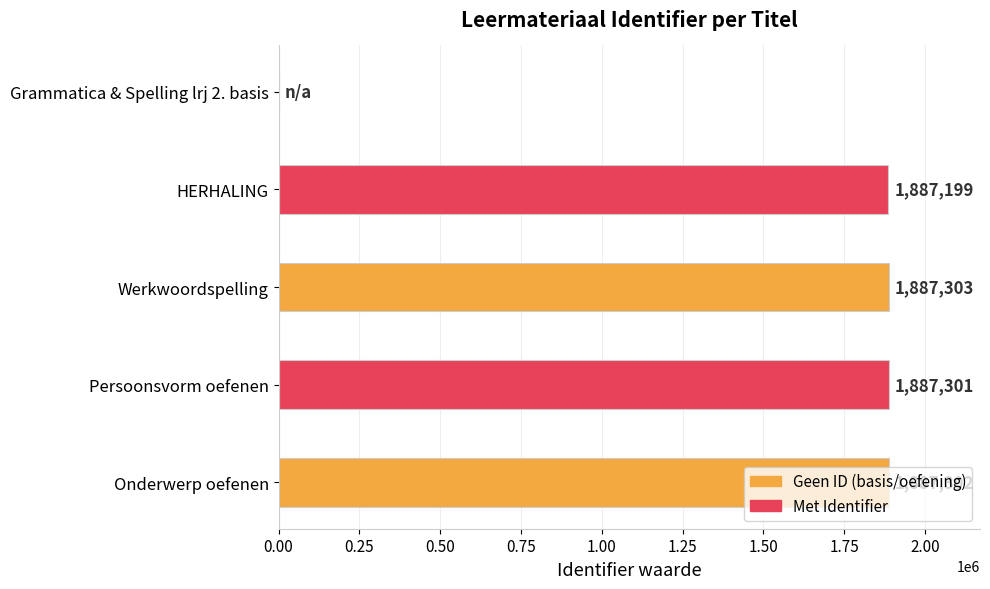

Does the chart contain stacked bars?

No